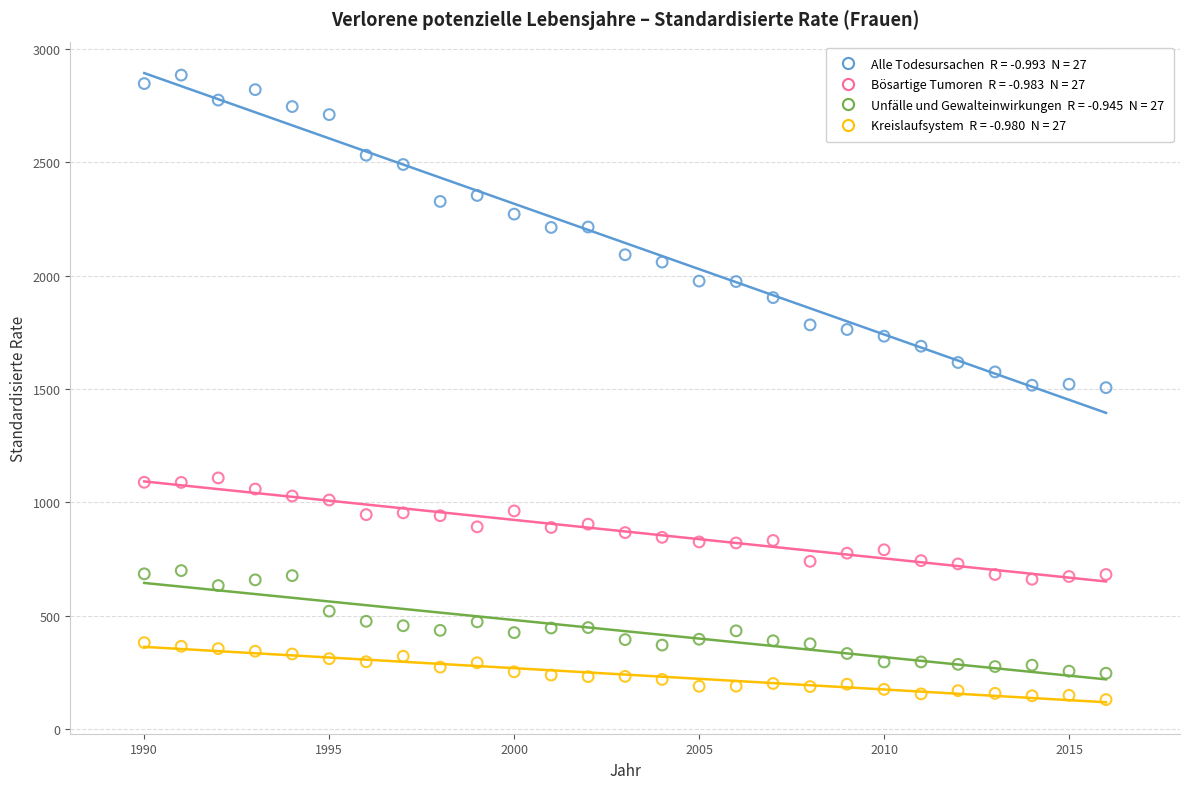

Across all data points, what is the range of X values (max minus min)?

26.0